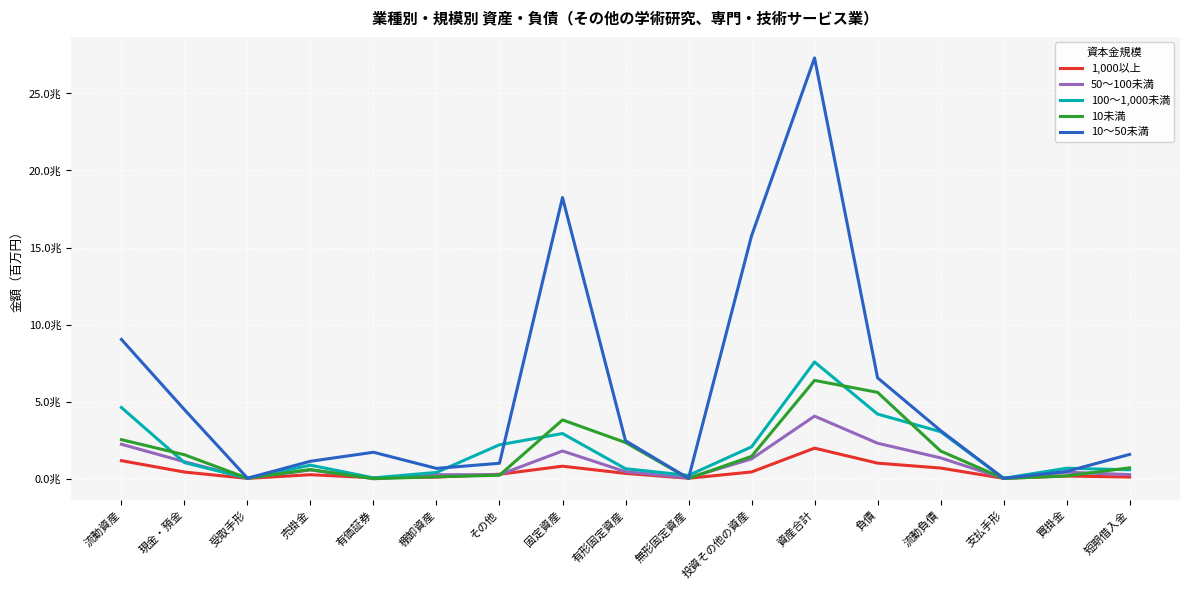

In 10～50未満, how many points are lower than both neighbors (excluding endpoints)?

4